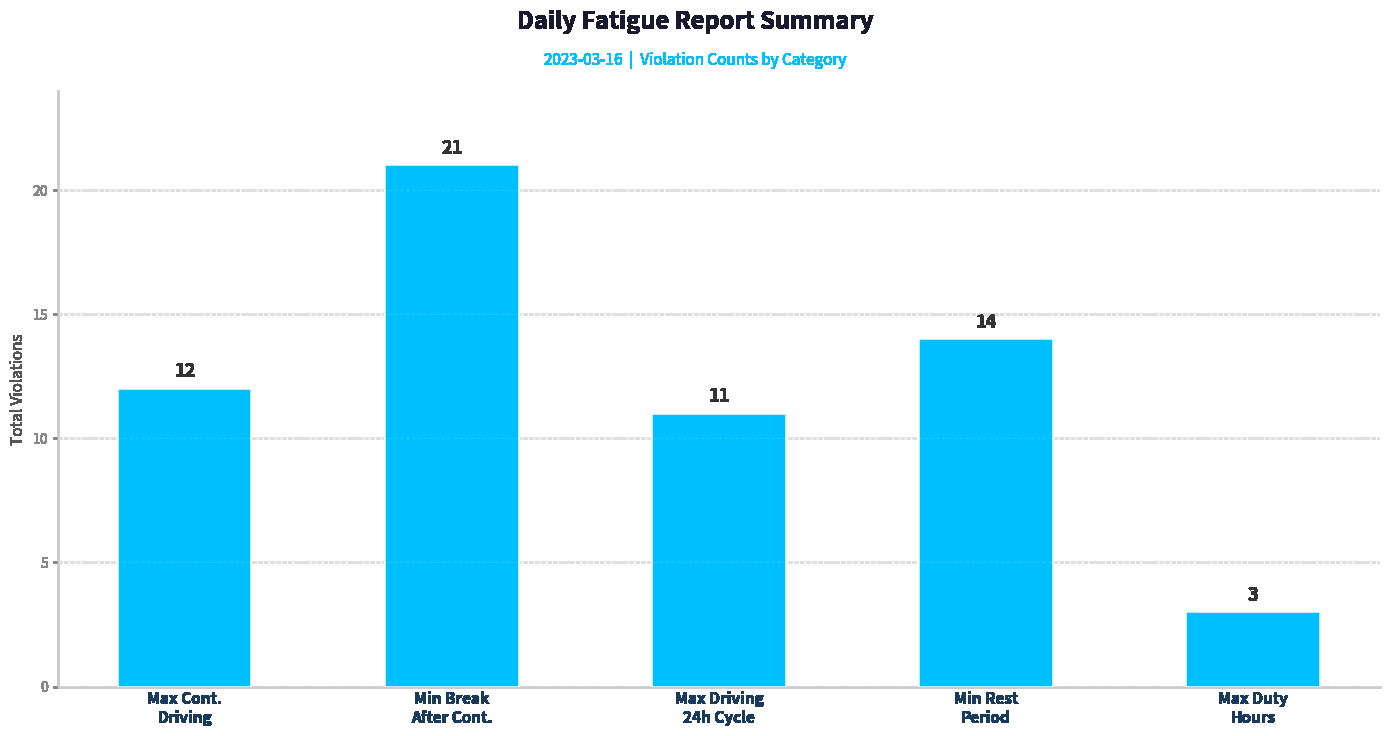

How many categories are shown in the chart?

5